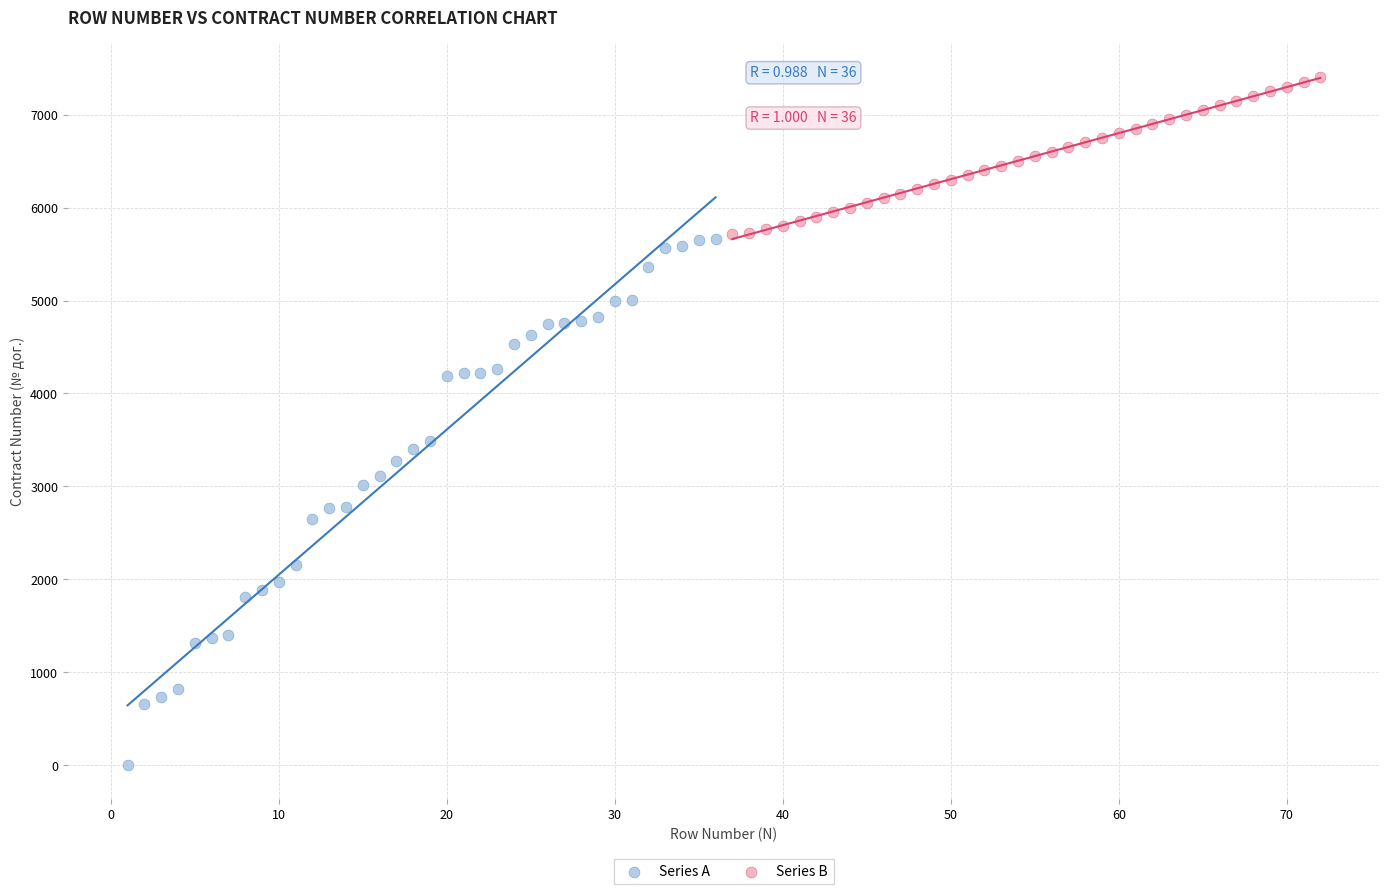

Which series reaches the maximum Y coordinate?

Series B